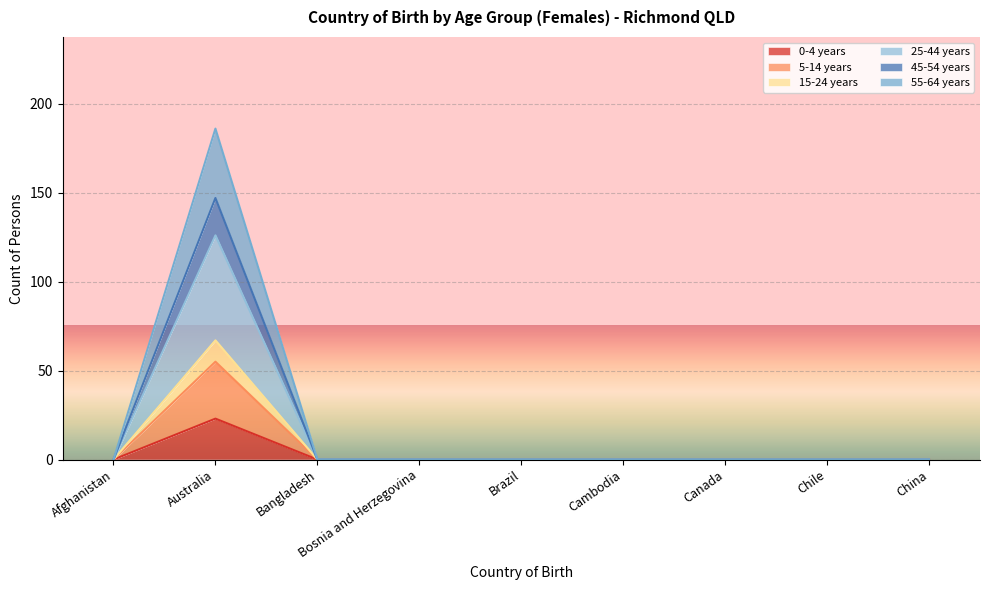

True or false: 45-54 years and 5-14 years cross at least once.

False